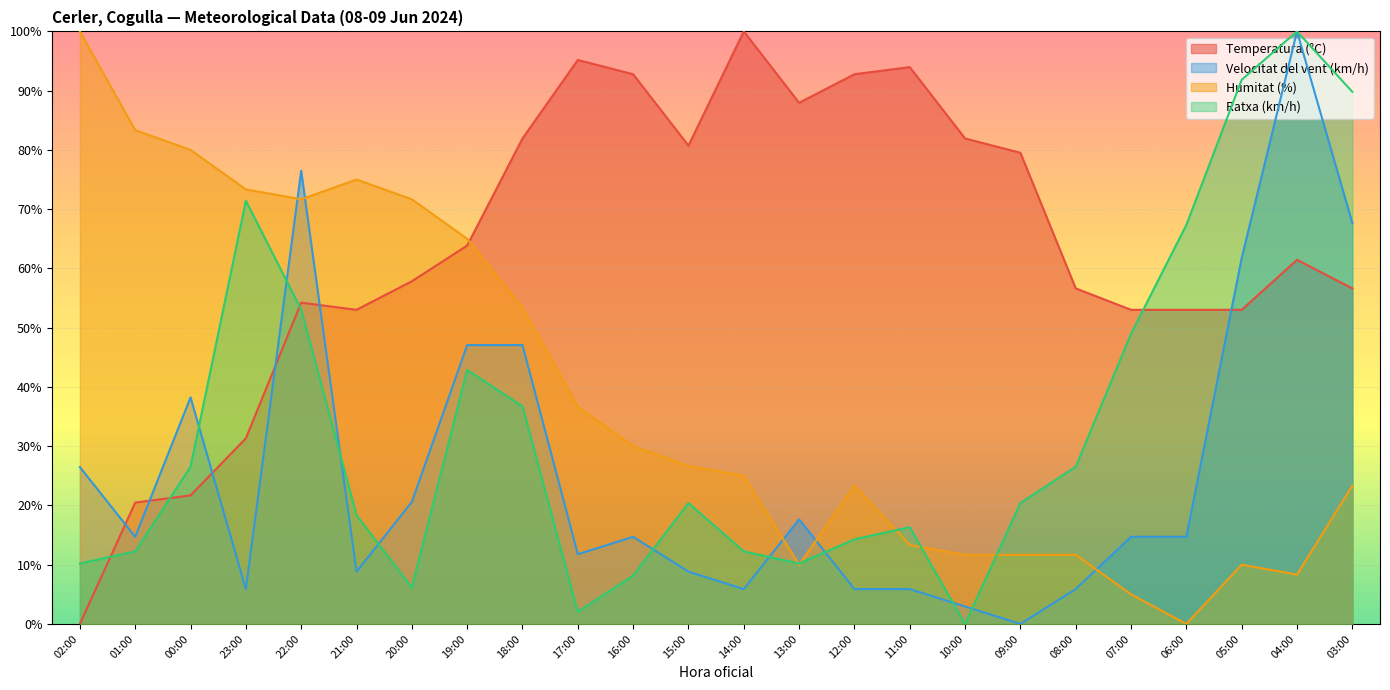

Which category has the lowest value across all series?

02:00